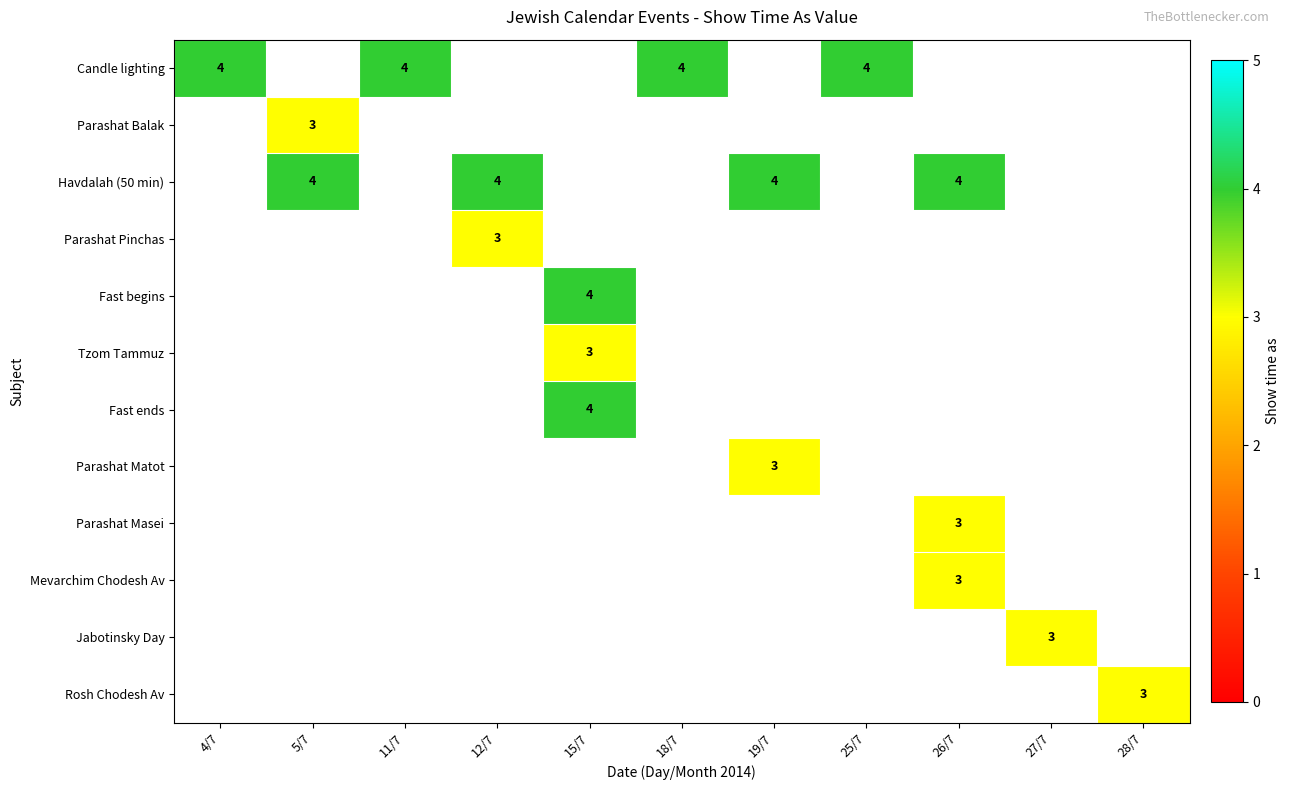

The Jabotinsky Day series shows 4 at 27/7. True or false?

False